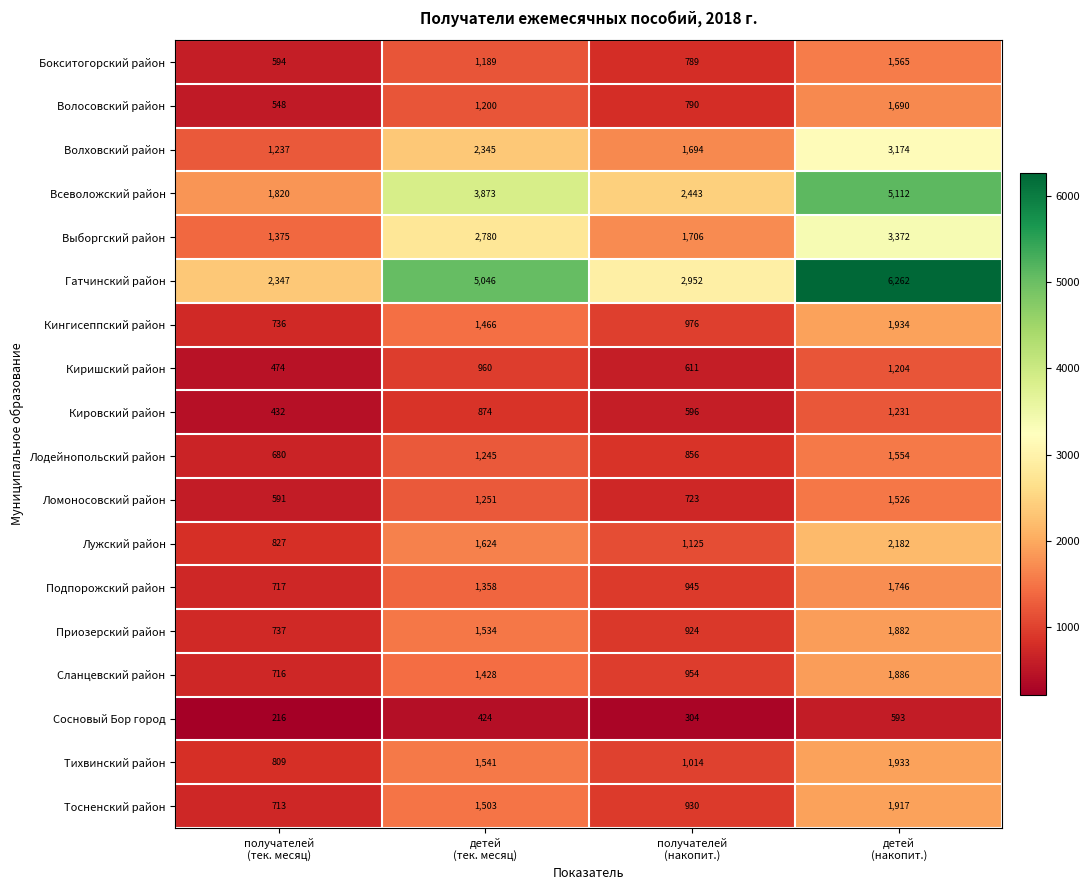

Rank the series by their maximum value, from lowest to highest.

Сосновый Бор город, Киришский район, Кировский район, Ломоносовский район, Лодейнопольский район, Бокситогорский район, Волосовский район, Подпорожский район, Приозерский район, Сланцевский район, Тосненский район, Тихвинский район, Кингисеппский район, Лужский район, Волховский район, Выборгский район, Всеволожский район, Гатчинский район